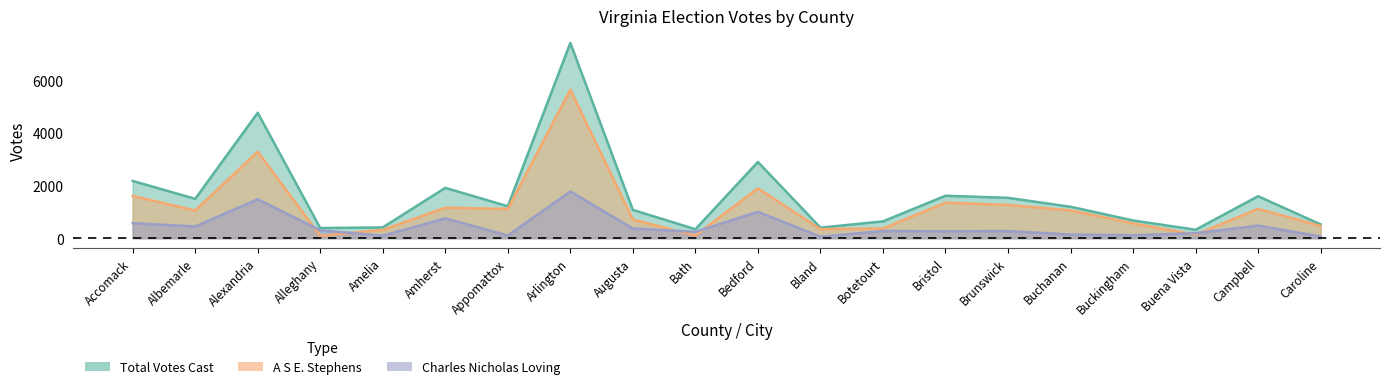

What is the total value across all series at Amherst?

3820